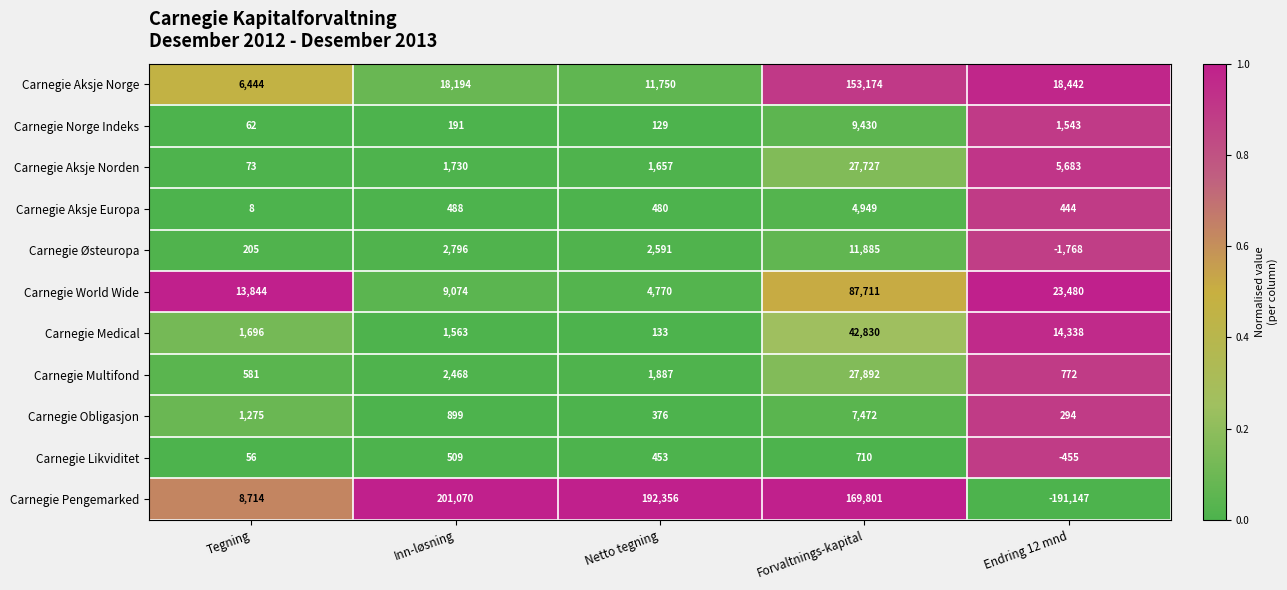

At which category is the sum across all series the highest?

Forvaltnings-kapital